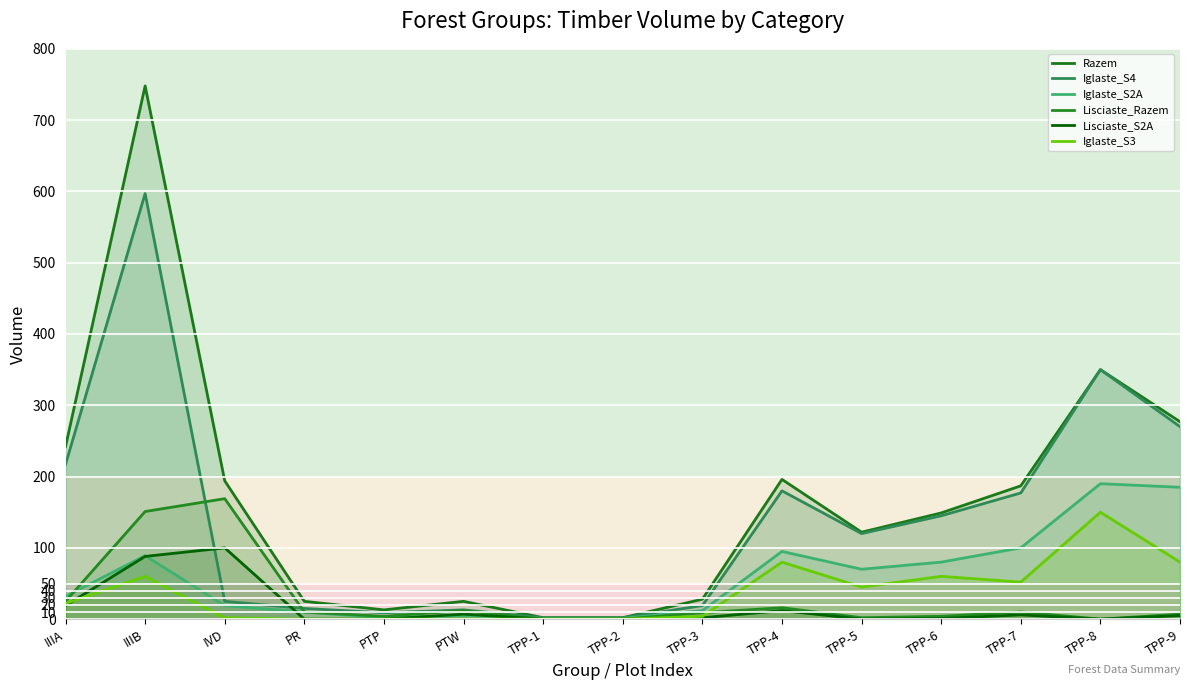

Is the value of Lisciaste_Razem at TPP-8 greater than the value of Iglaste_S3 at TPP-4?

No